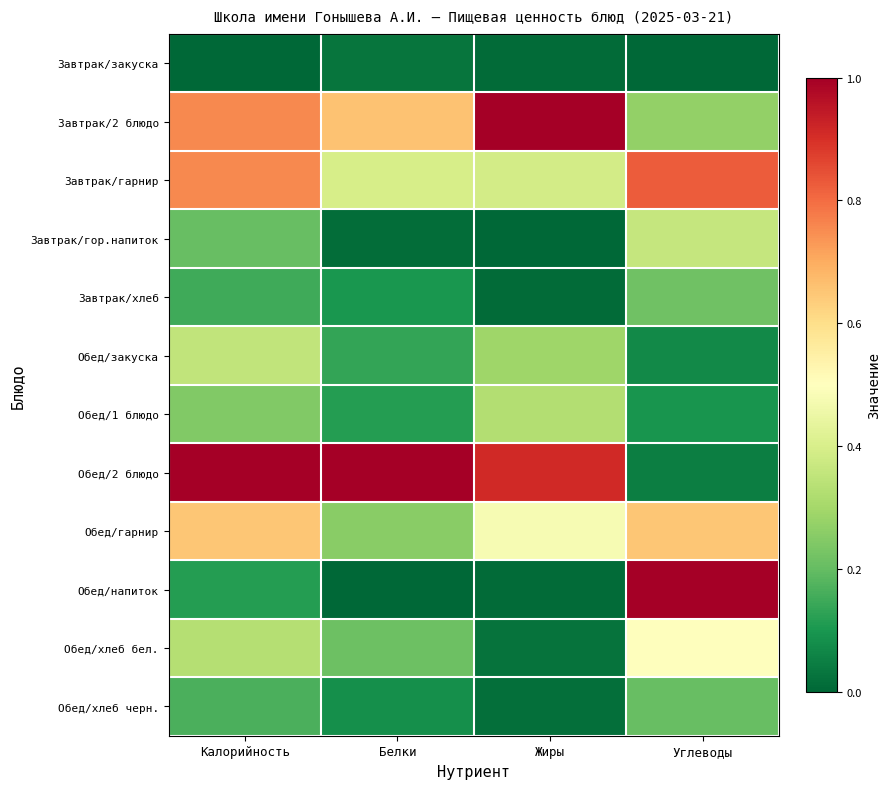

Which series has the largest total across all categories?

Обед/2 блюдо